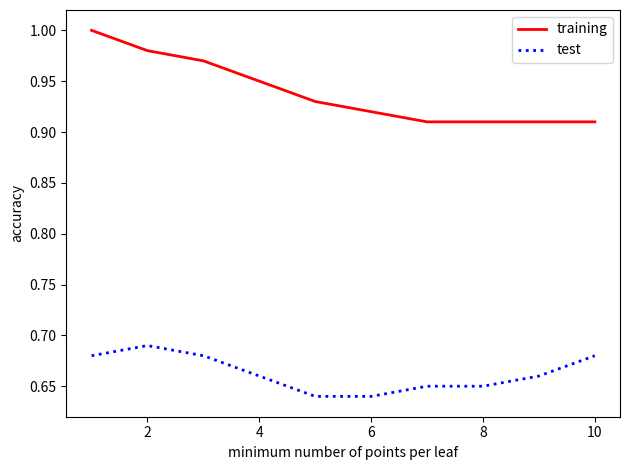

Rank the series by their maximum value, from highest to lowest.

training, test